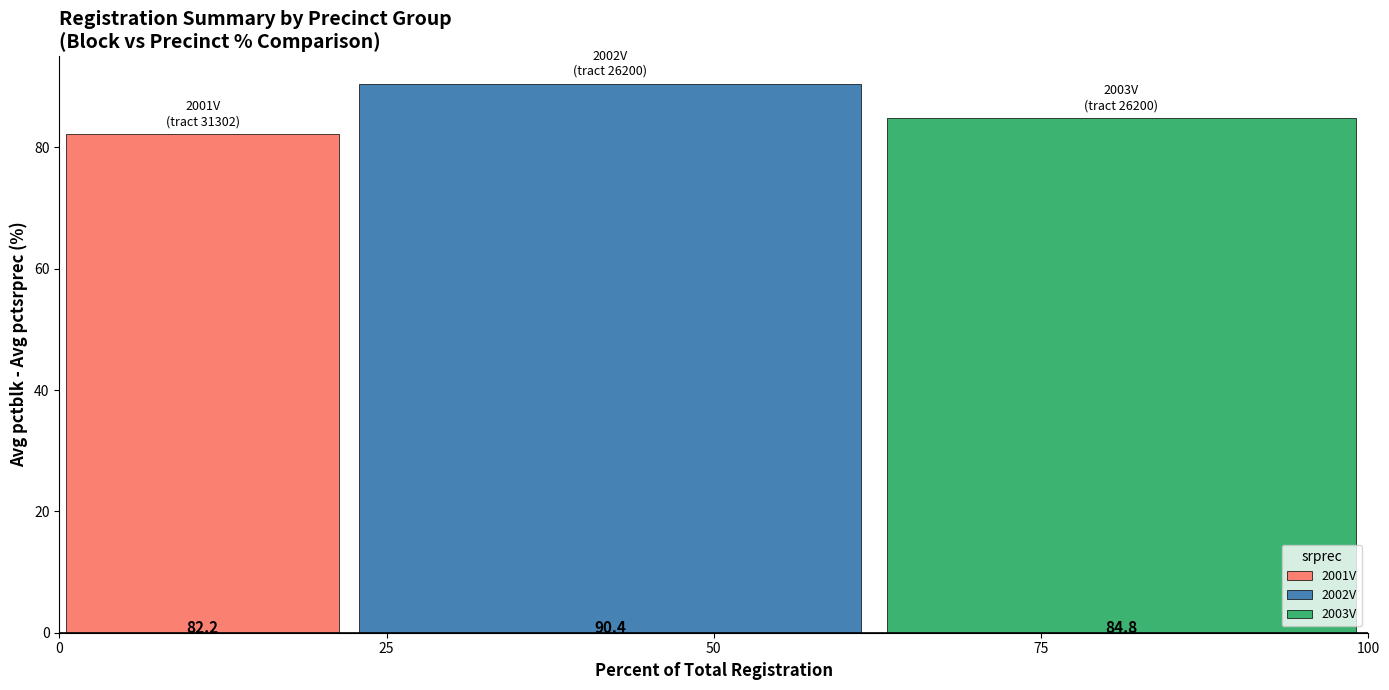

Read the 2003V value at 50.

84.8